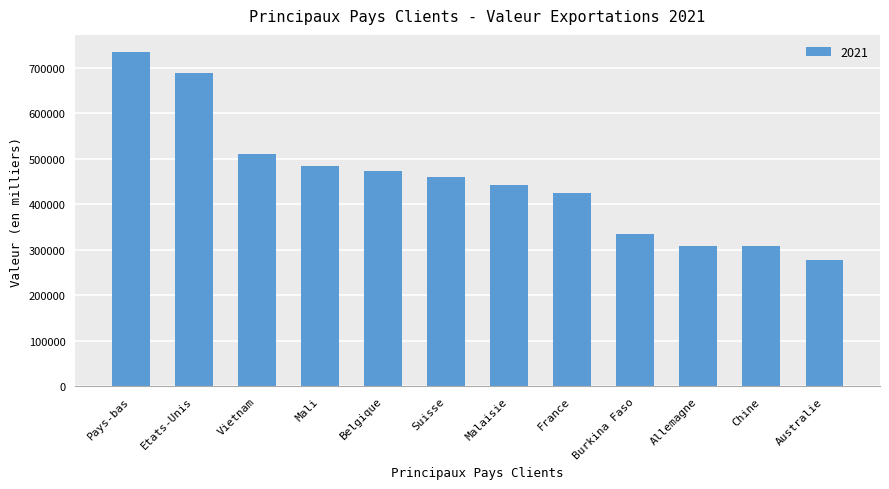

Read the value at Etats-Unis.

688221.7